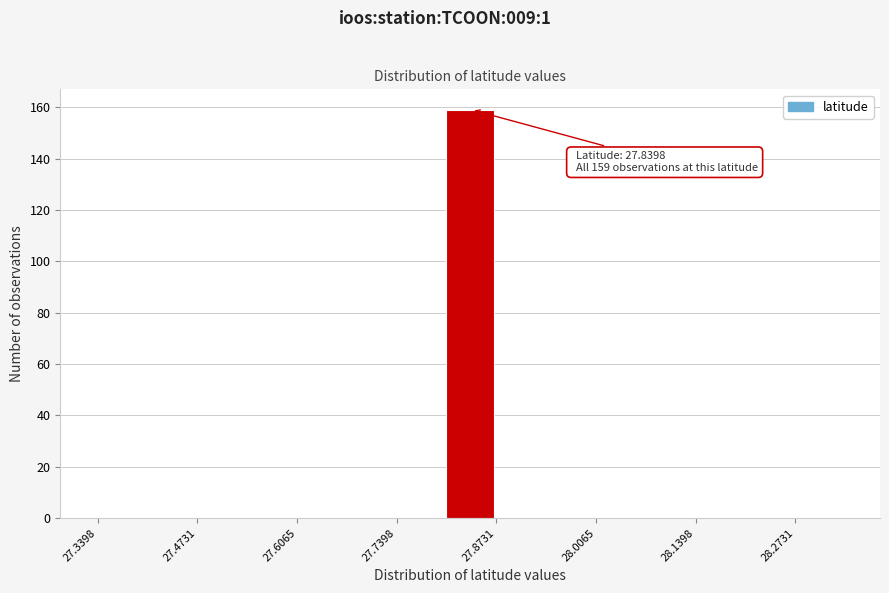

Around what value on the x-axis is the tallest bar? Give the approximate position of its centre, as read against the axis.

27.84